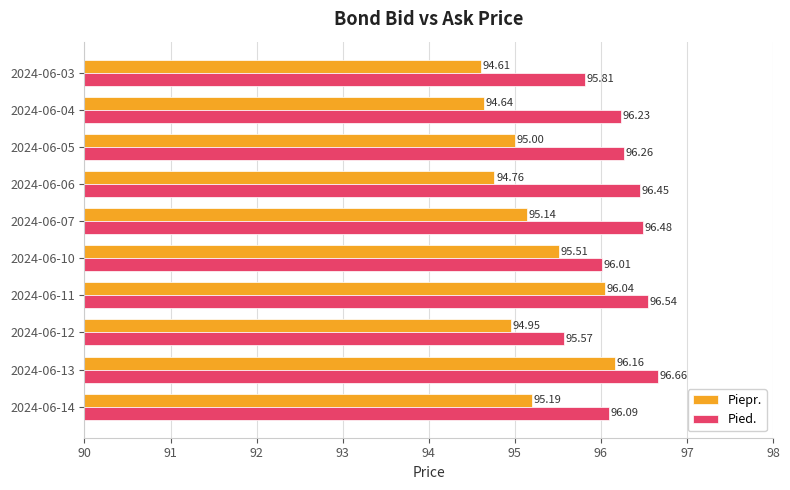

Which series changed the most between 2024-06-10 and 2024-06-05?

Piepr.